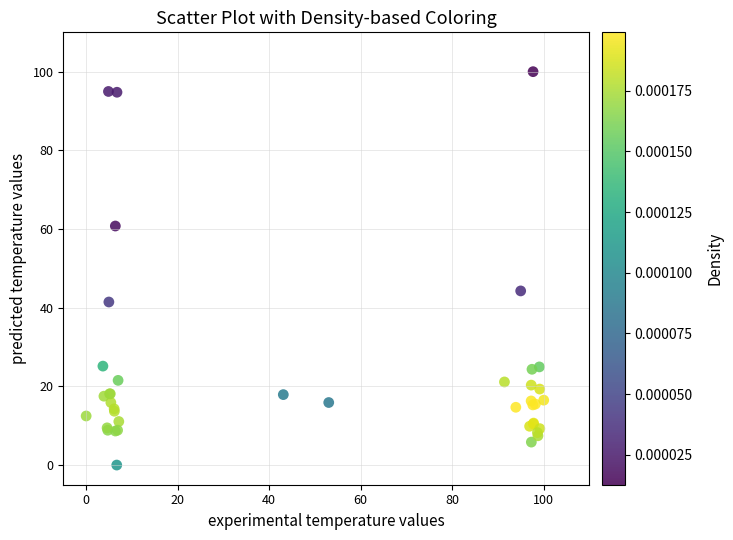

What Y value in the scatter plot is closest to 50?

44.3